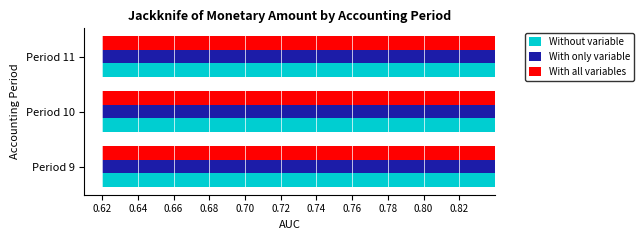

Does the chart contain any negative values?

No